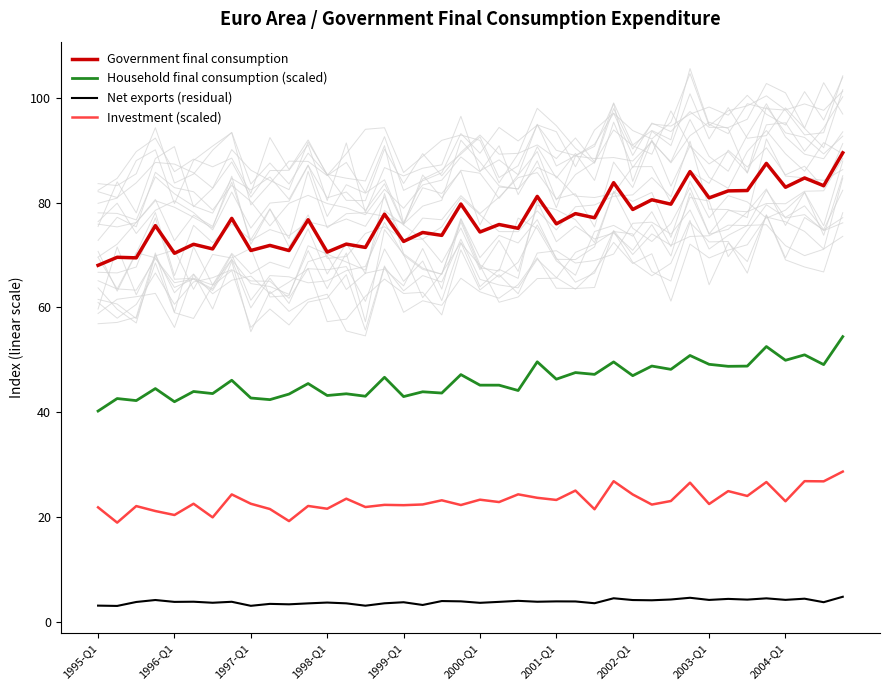

How many series are shown in this chart?

4